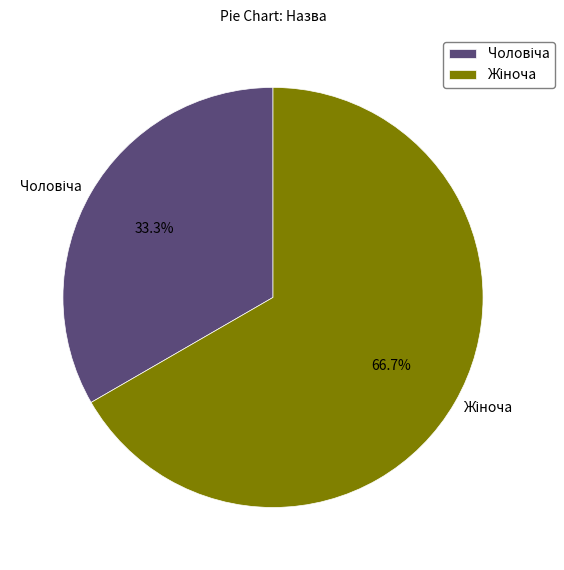

How many slices are in this pie chart?

2